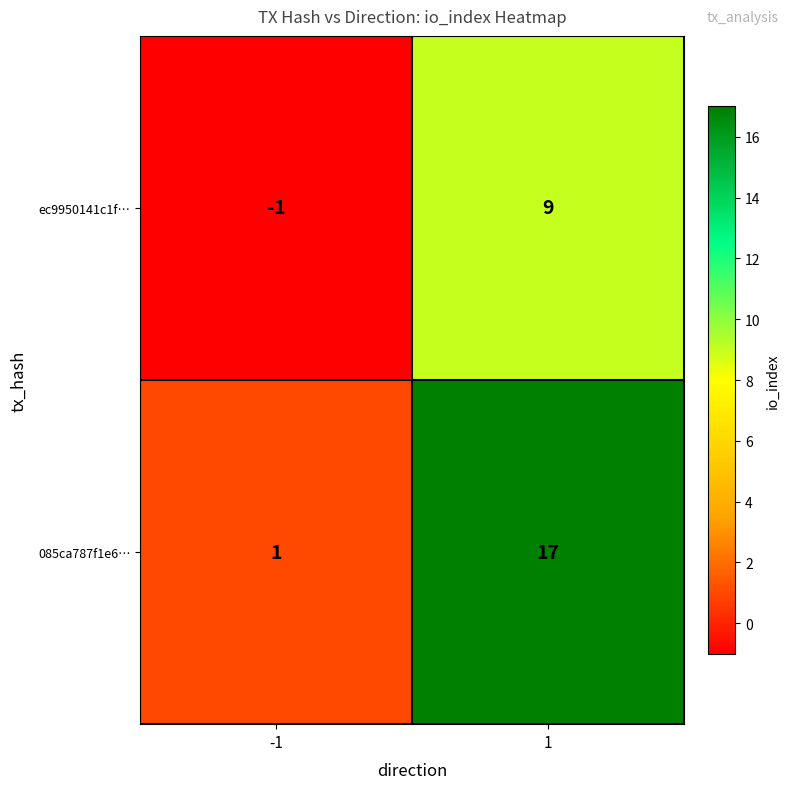

Between -1 and 1, which series saw the biggest shift?

085ca787f1e6…